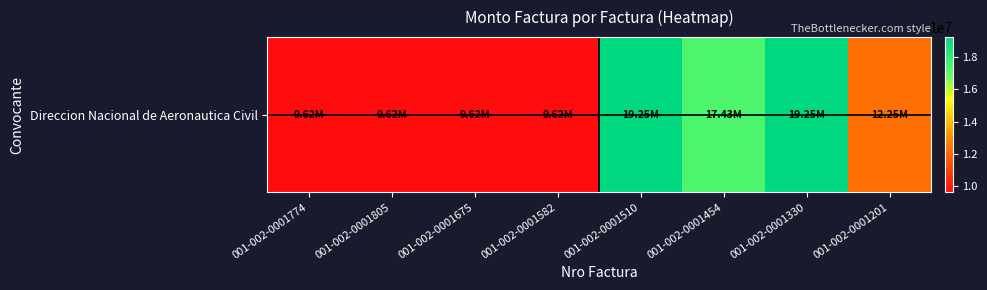

What is the difference between the values at 001-002-0001454 and 001-002-0001510?

1825000